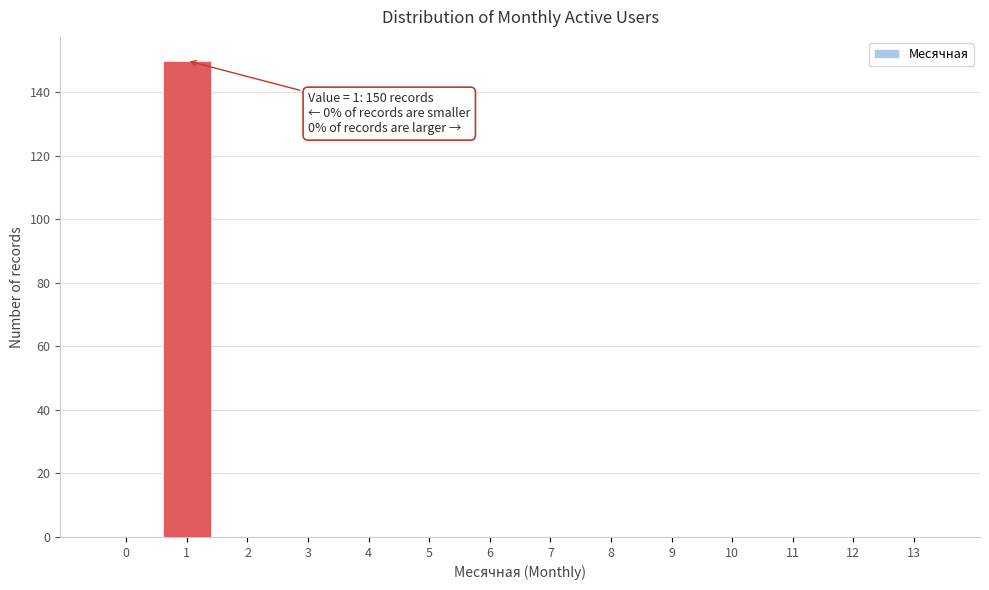

Reading left to right, what are all the values shown in this chart?

0=0	1=150	2=0	3=0	4=0	5=0	6=0	7=0	8=0	9=0	10=0	11=0	12=0	13=0